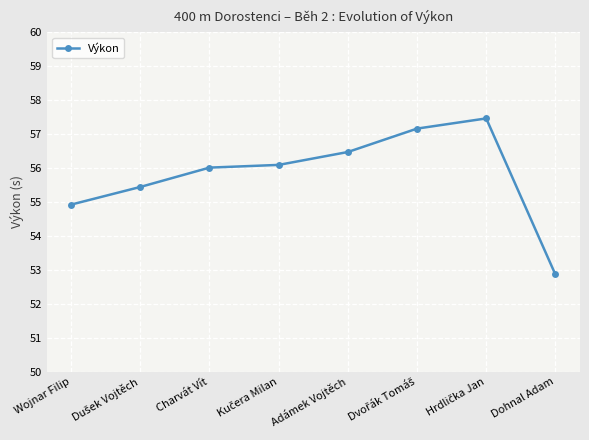

True or false: the data has more than 0 interior local peaks.

True